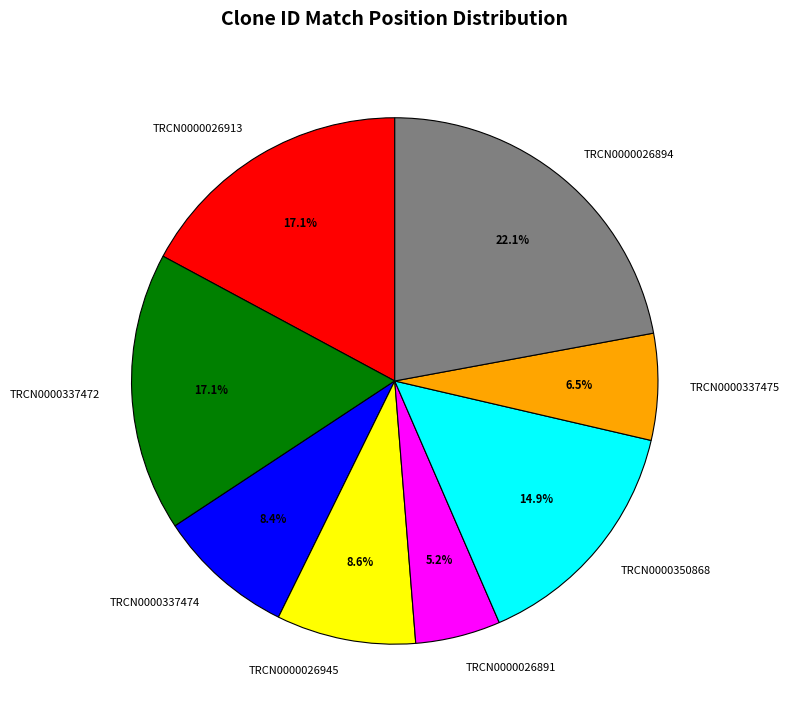

How many slices are in this pie chart?

8